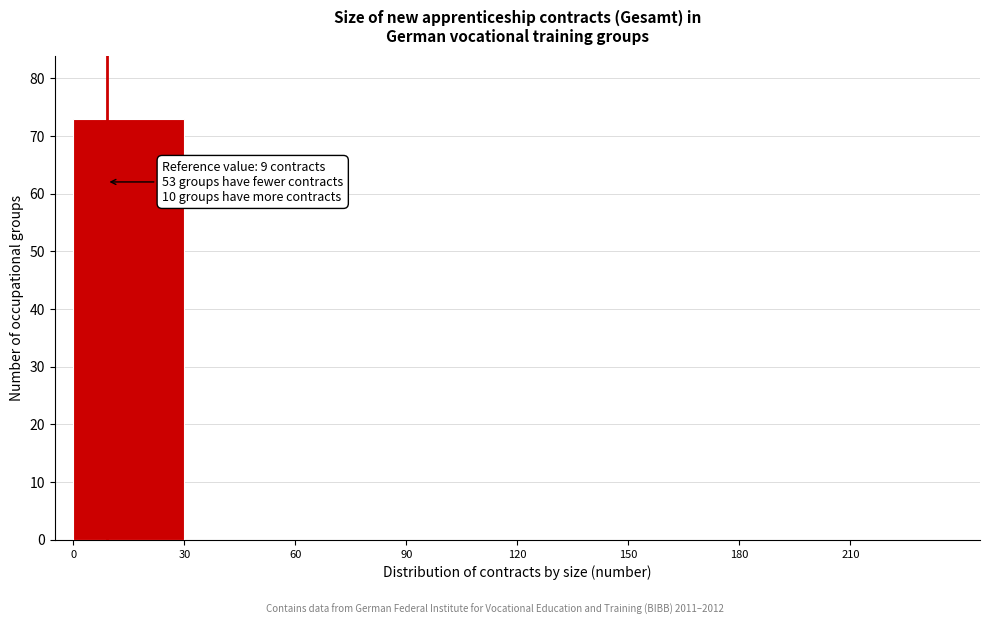

Which range on the x-axis has the tallest bar?

0 to 30